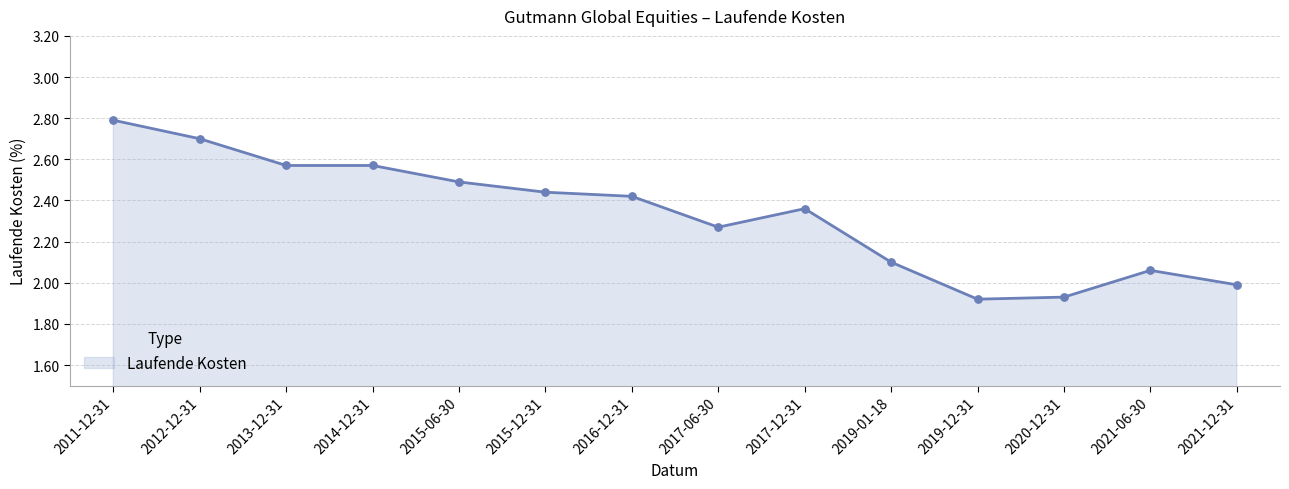

What is the change in value from 2012-12-31 to 2016-12-31?

-0.3